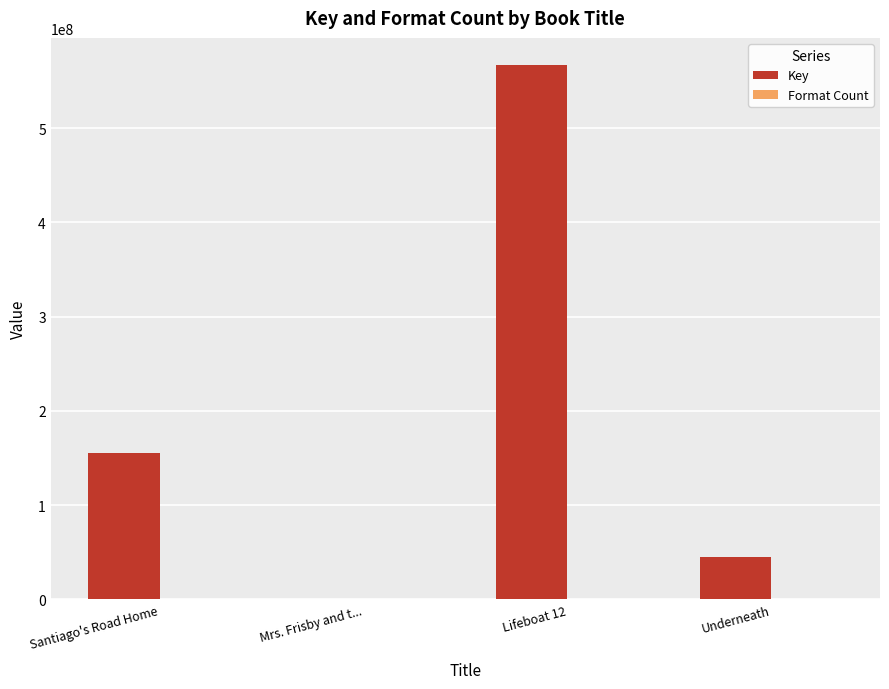

The value of Key at Lifeboat 12 is 394772056. True or false?

False